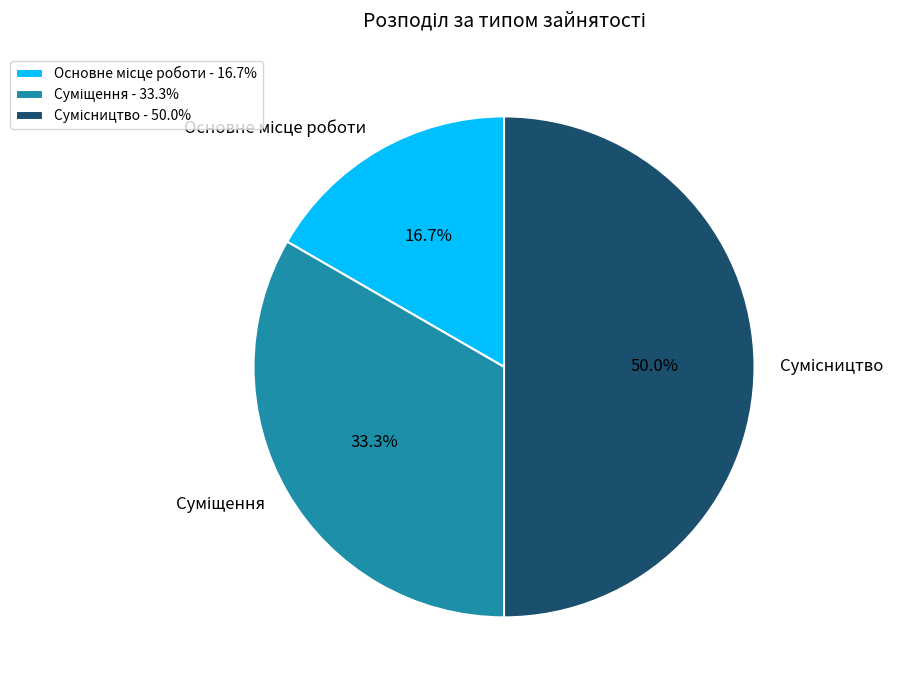

Count the number of slices in the pie.

3